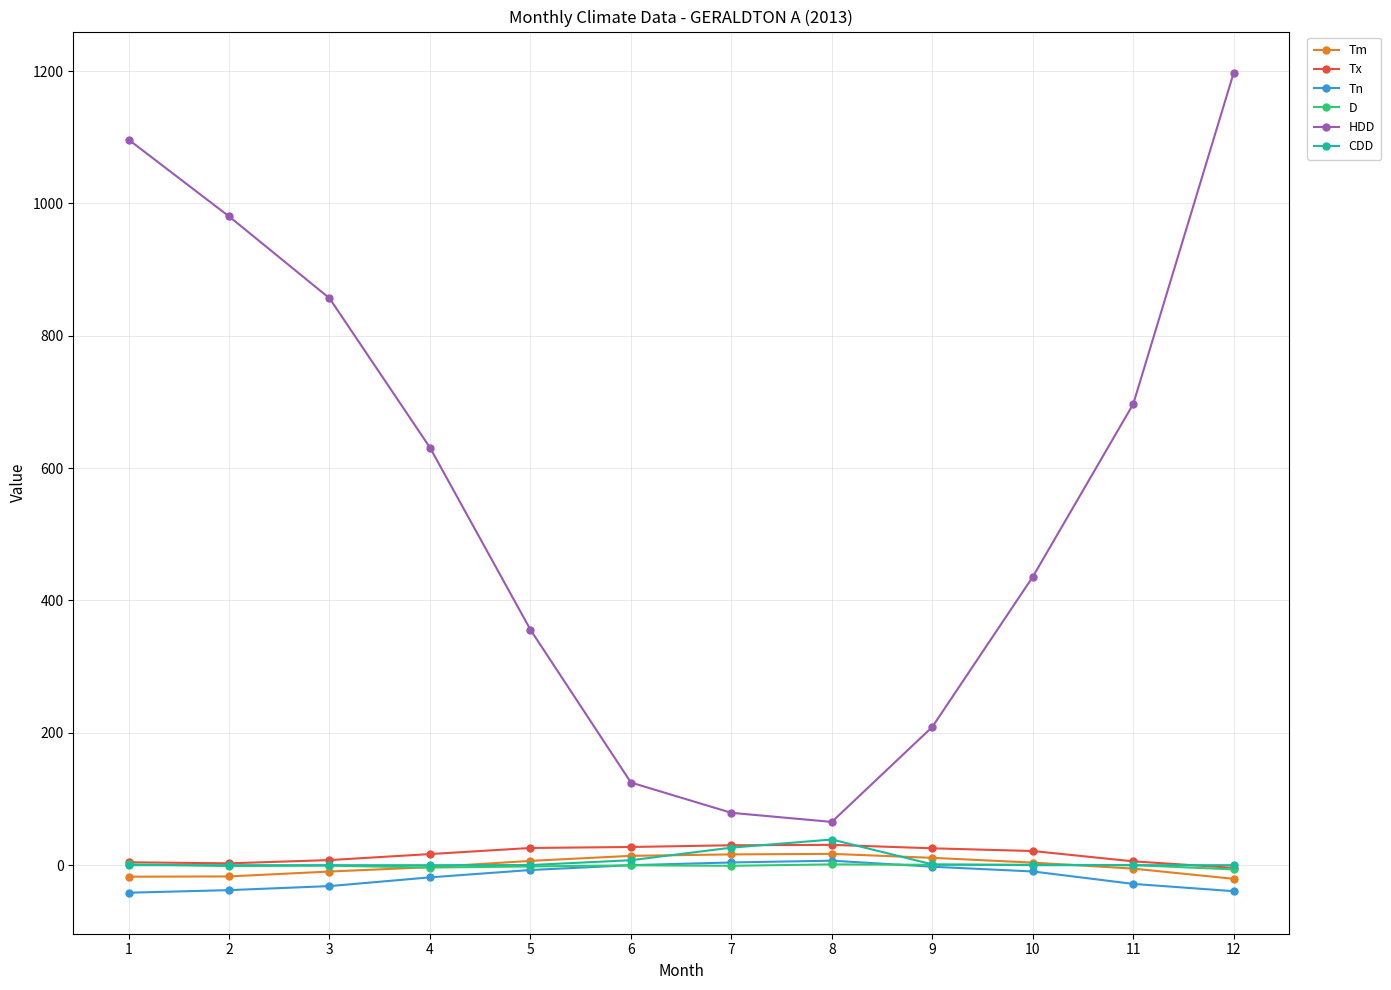

True or false: Tx has more than 0 interior local peaks.

True